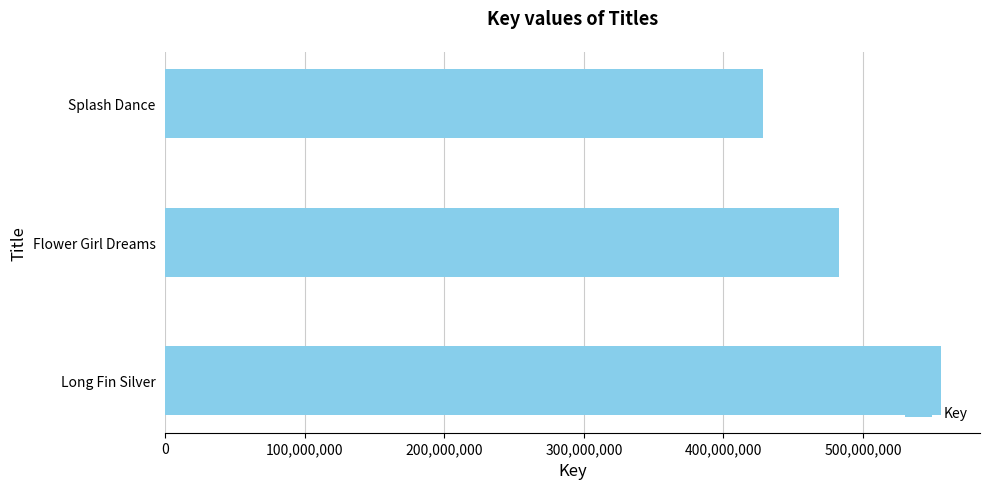

At which label is the value closest to 492334618?

Flower Girl Dreams